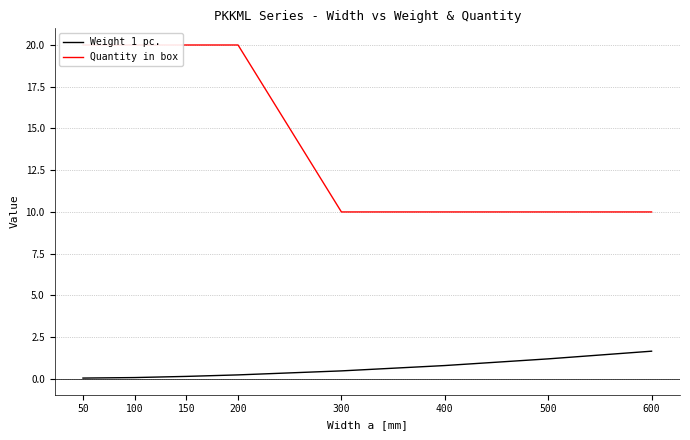

How many lines are shown in the chart?

2